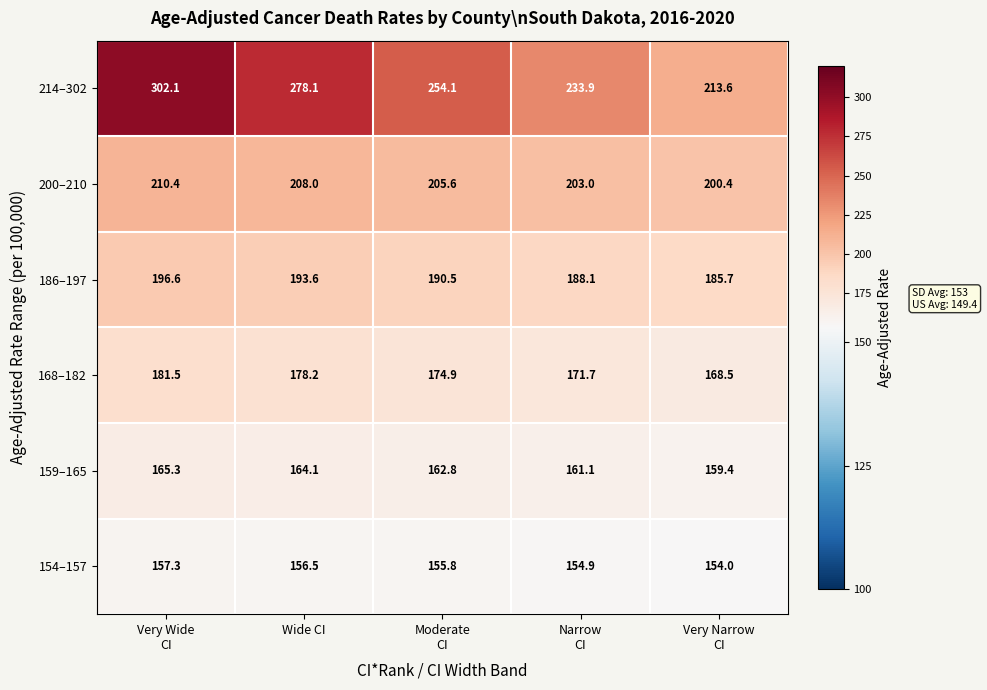

What is the difference between the maximum and minimum values in the 168–182 series?

13.0